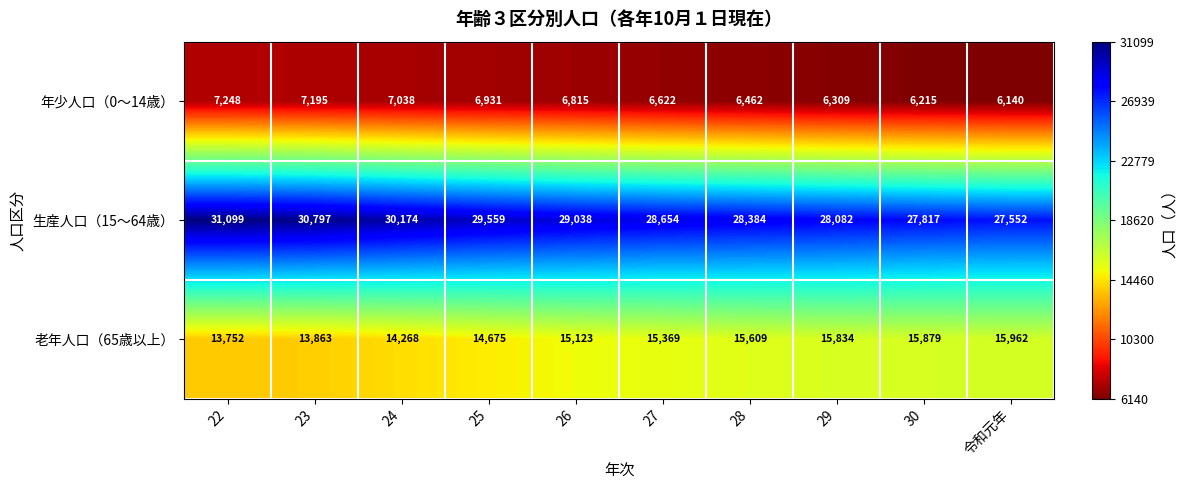

Is it true that 老年人口（65歳以上） equals 21408 at 25?

False